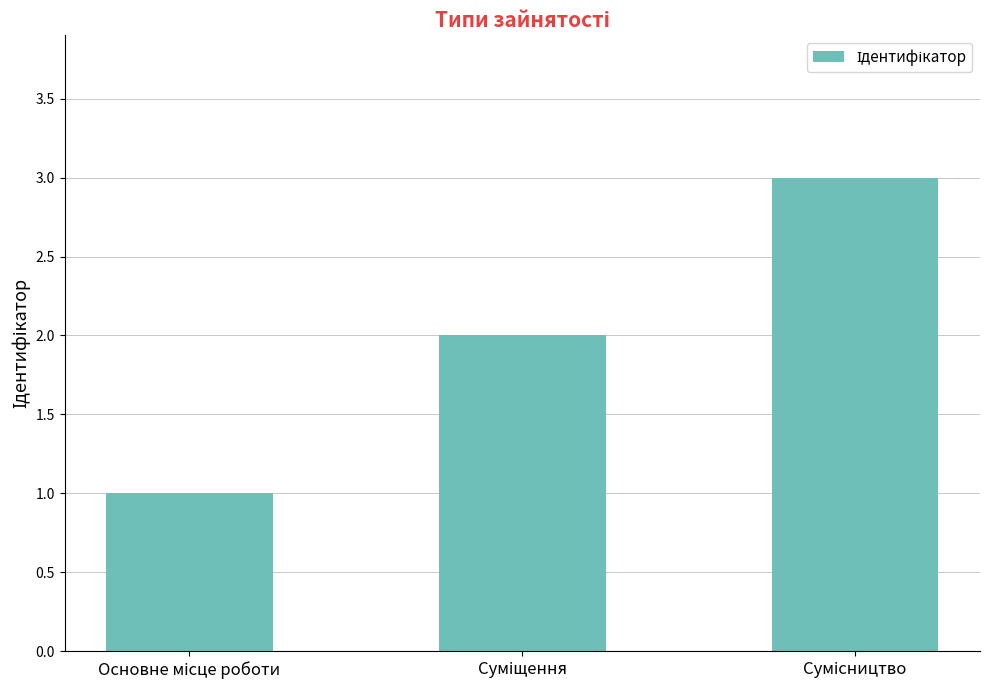

What is the difference between the maximum and minimum values?

2